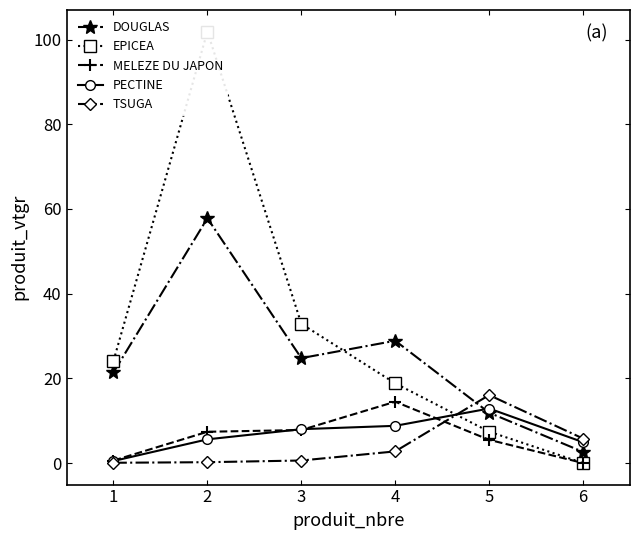

What is the difference between the highest and lowest values at 6?

5.8